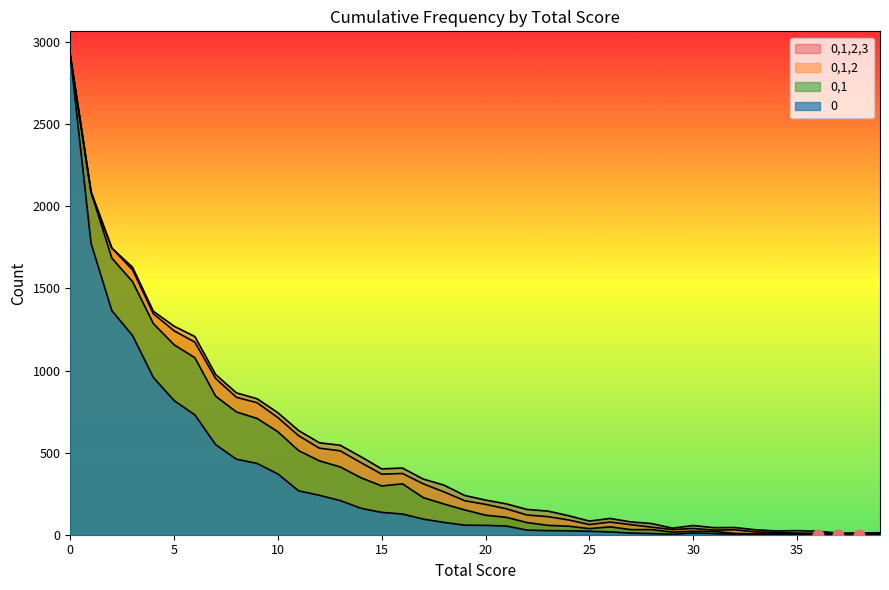

What is the total value across all series at 12?

1777